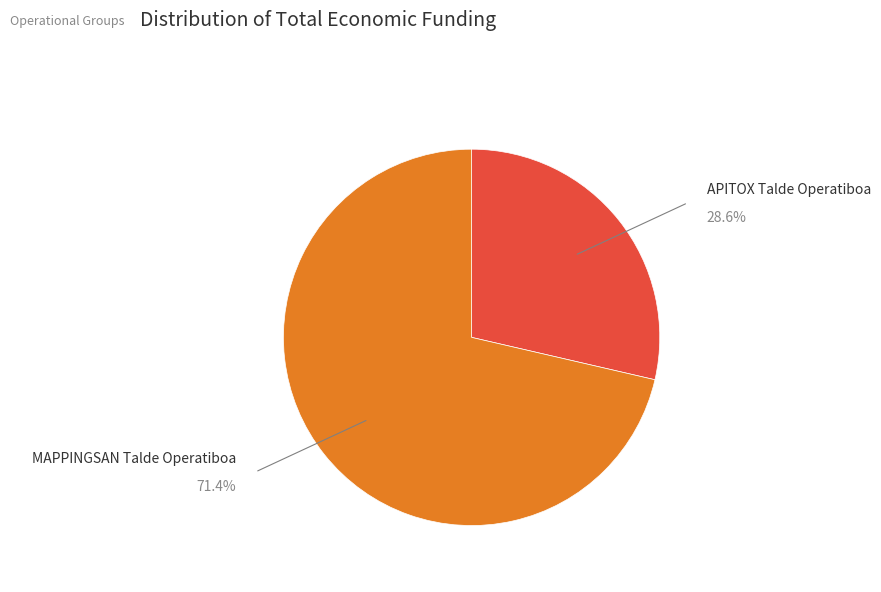

Is there a majority slice in this chart?

Yes